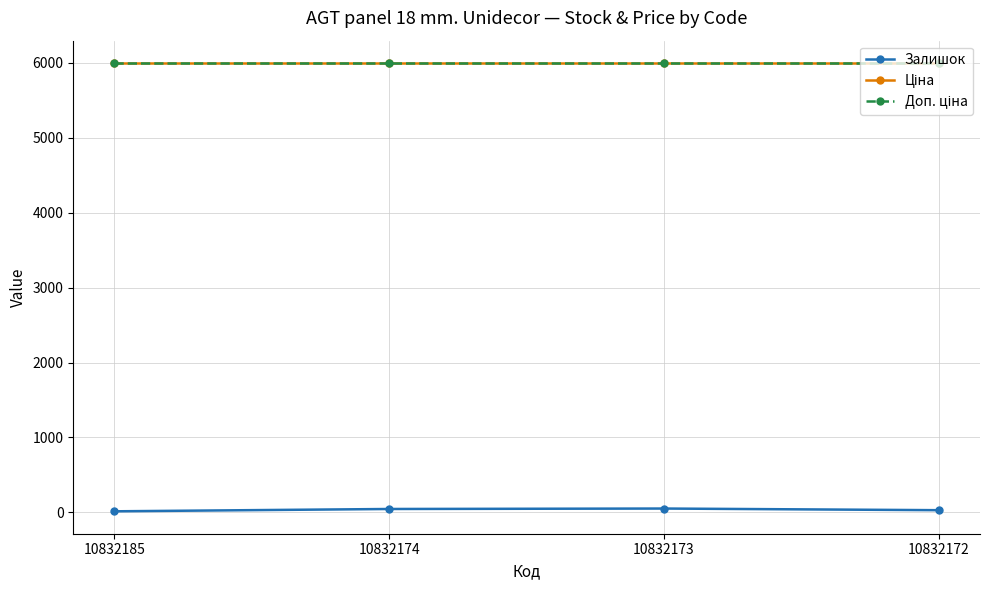

Does the chart have visible grid lines?

Yes